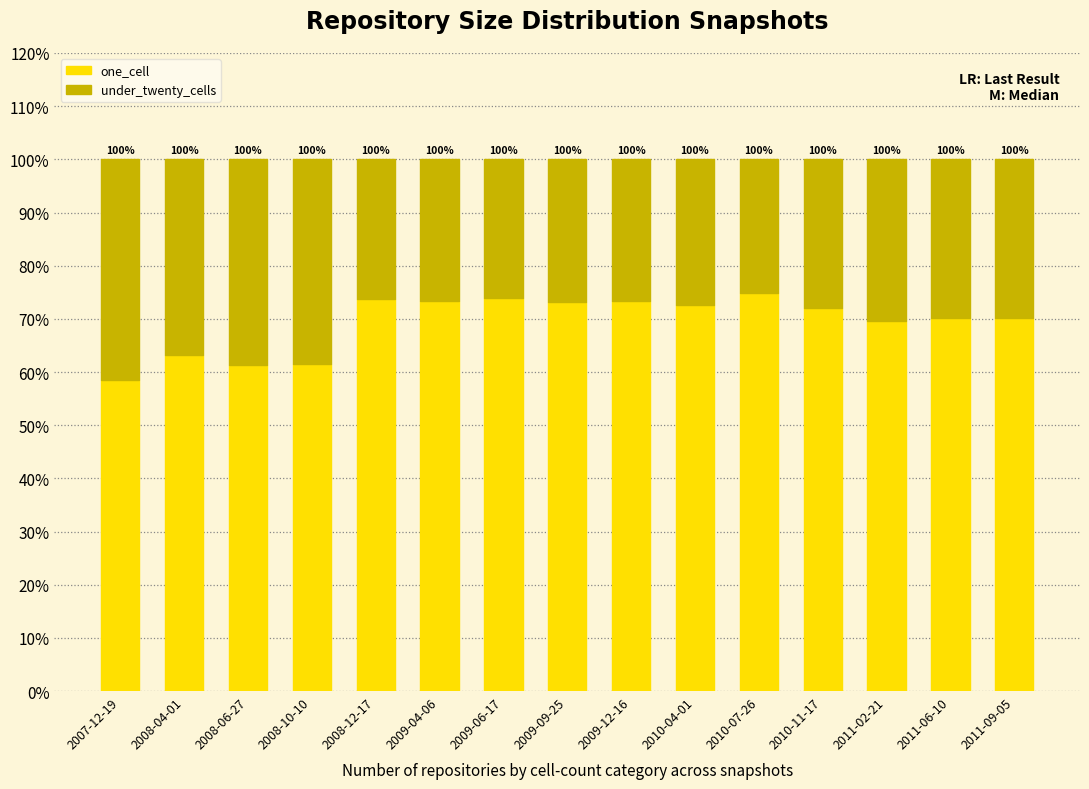

Where is under_twenty_cells nearest to the value 33?

2011-02-21